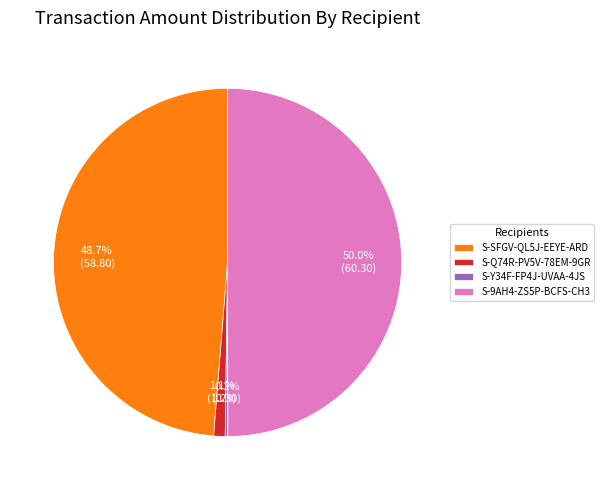

Between S-SFGV-QL5J-EEYE-ARD and S-9AH4-ZS5P-BCFS-CH3, which is larger?

S-9AH4-ZS5P-BCFS-CH3